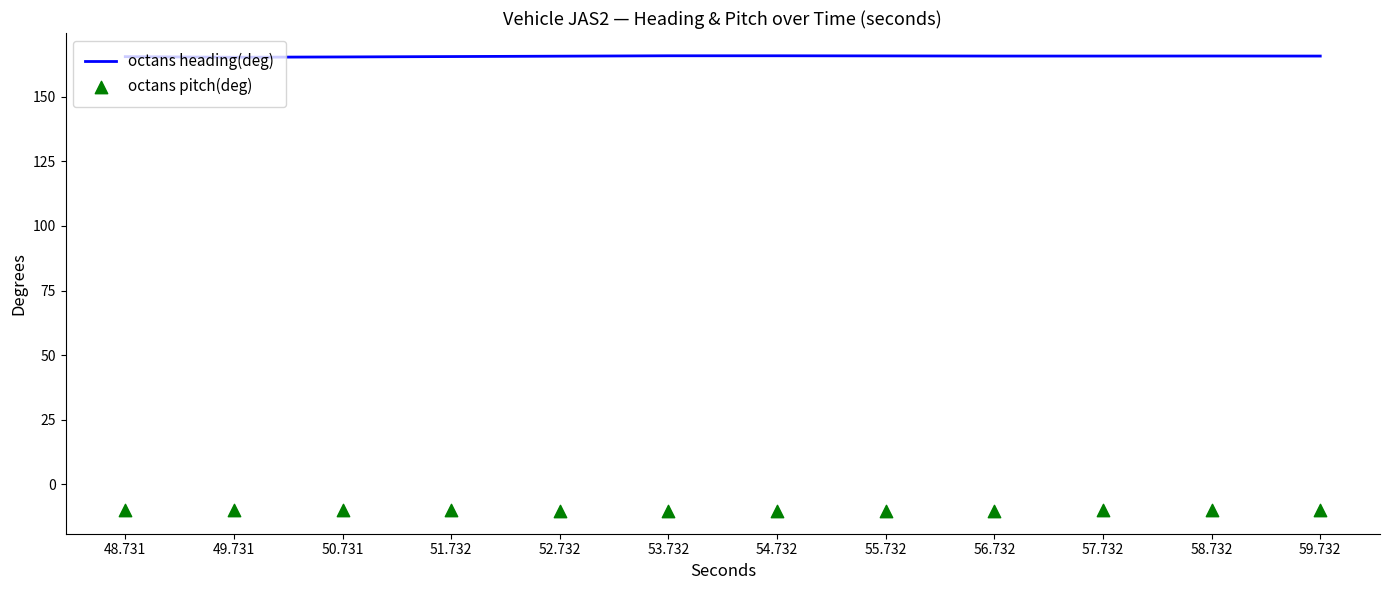

What are all the series names shown in the legend?

octans heading(deg), octans pitch(deg)